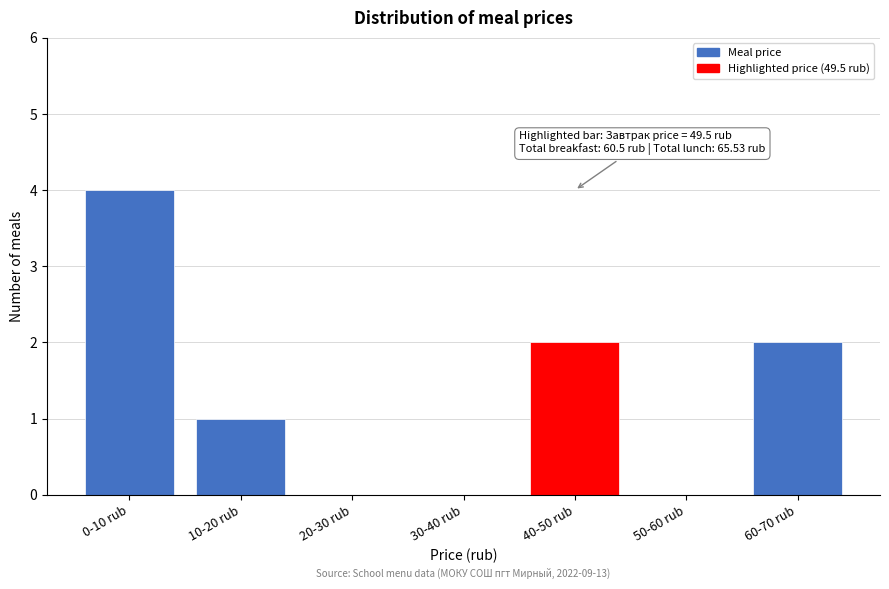

Reading right to left, list all the values displayed in this chart.

60-70 rub=2	50-60 rub=0	40-50 rub=2	30-40 rub=0	20-30 rub=0	10-20 rub=1	0-10 rub=4